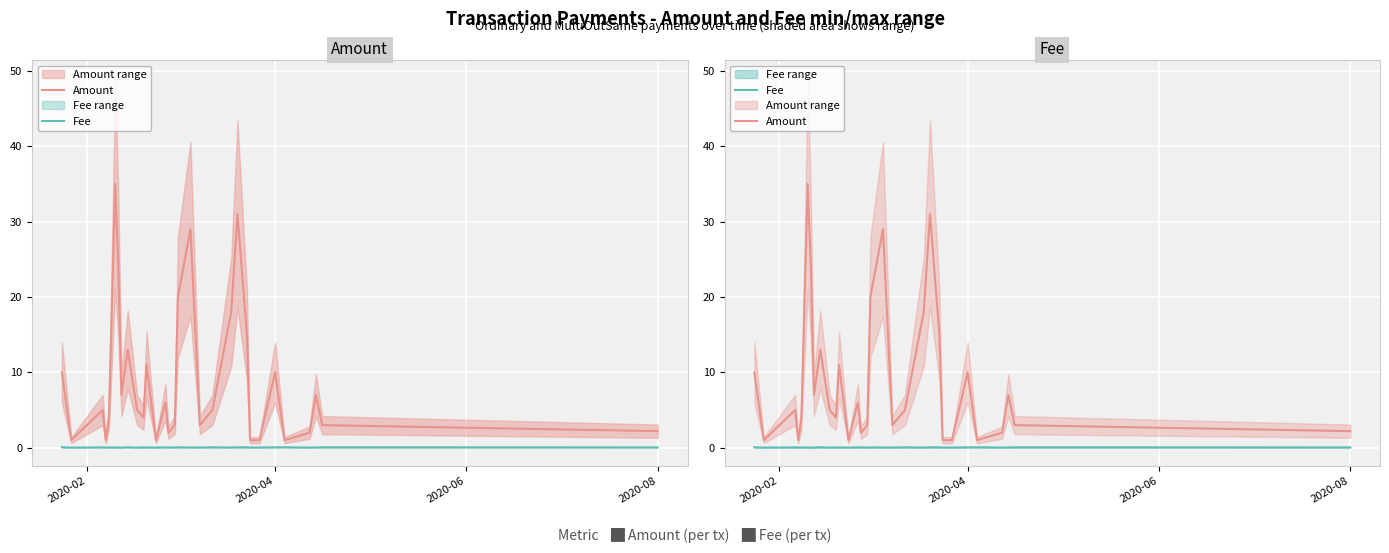

How many lines are shown in the chart?

2